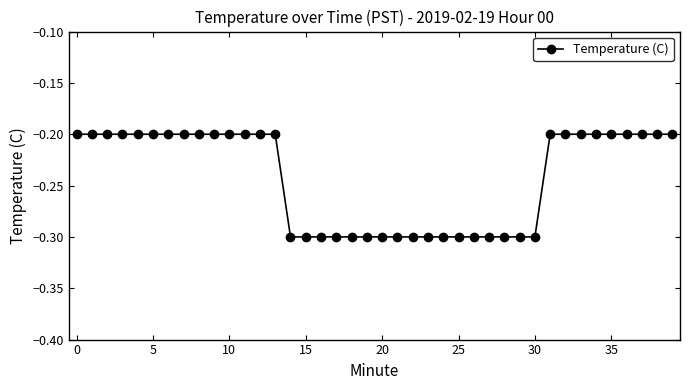

What is the smallest value displayed?

-0.3